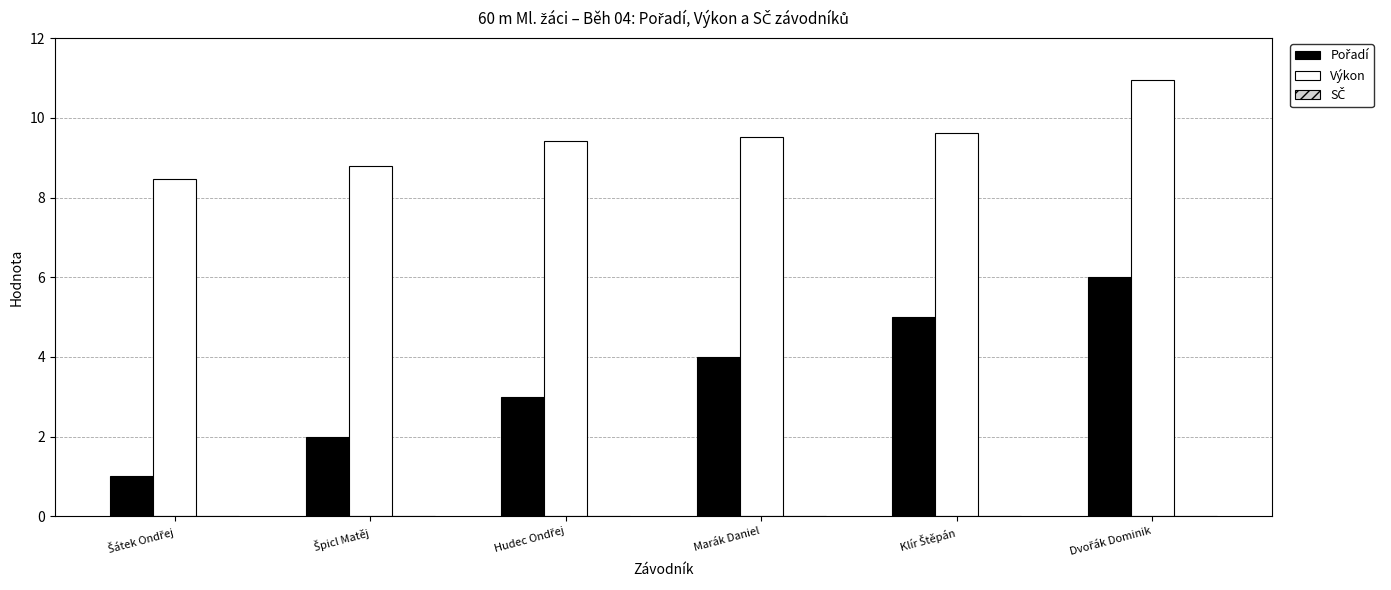

What is the greatest value displayed?

10.9